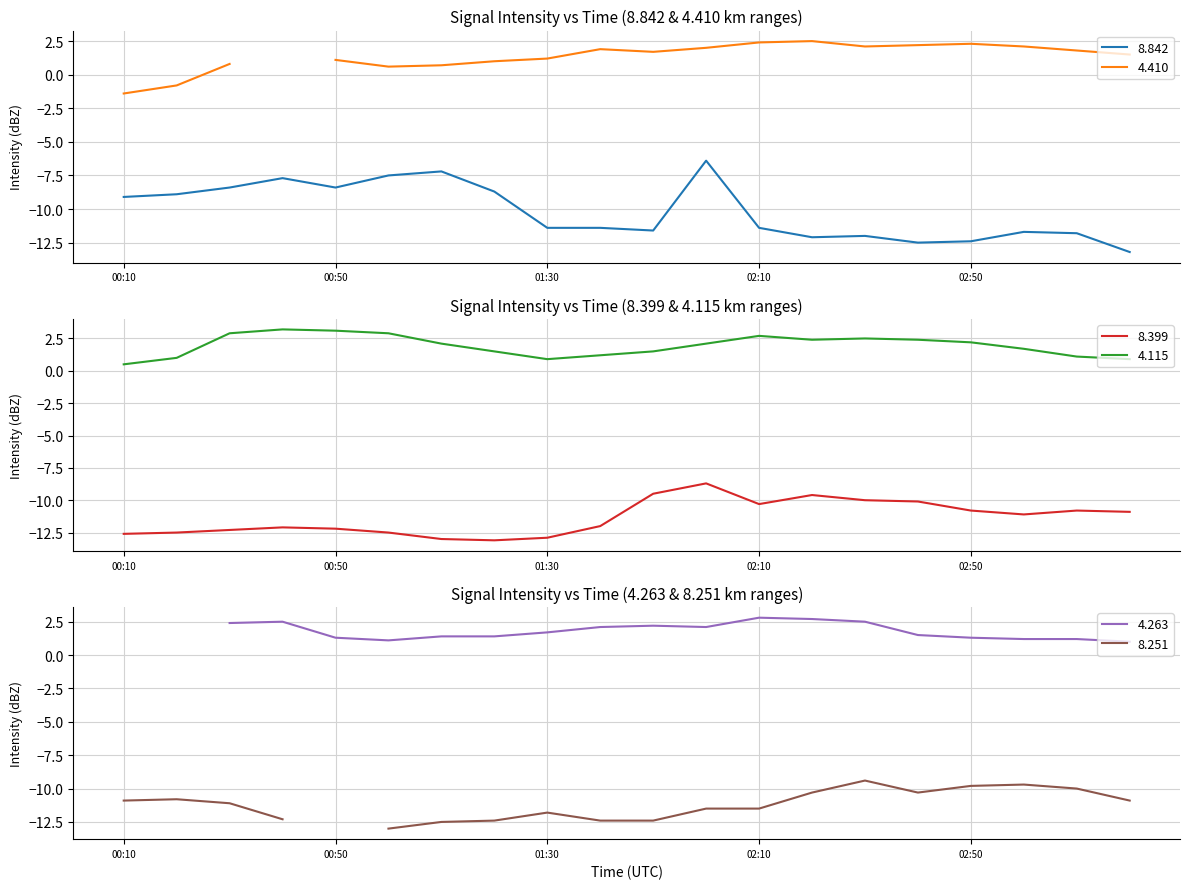

True or false: 8.399 and 4.115 intersect in this chart.

False